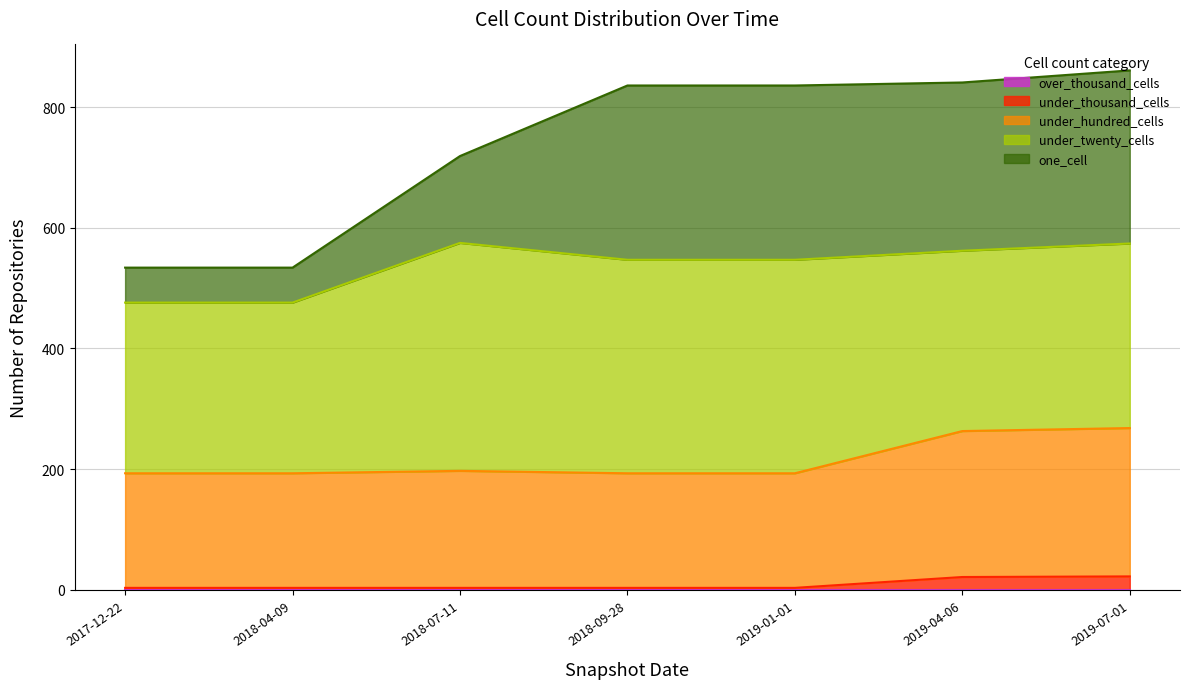

True or false: under_thousand_cells and under_hundred_cells cross at least once.

False